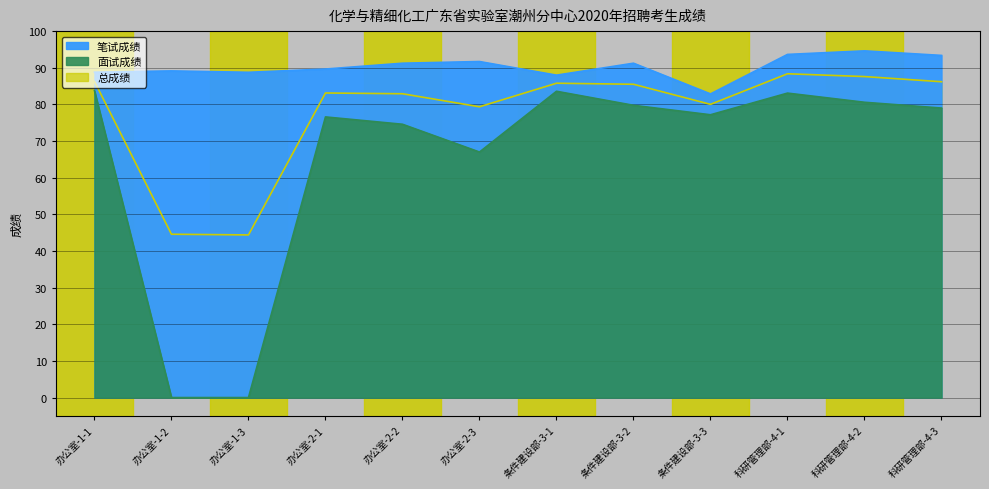

At which category does 总成绩 reach its first local peak?

办公室-2-1